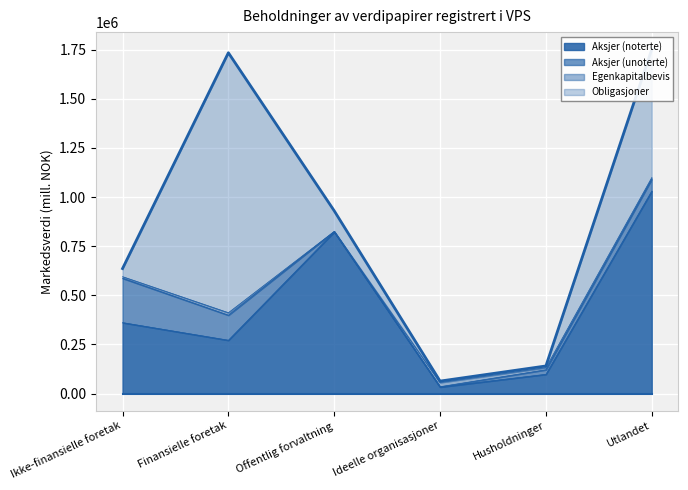

Where is Aksjer (noterte) nearest to the value 531611?

Ikke-finansielle foretak